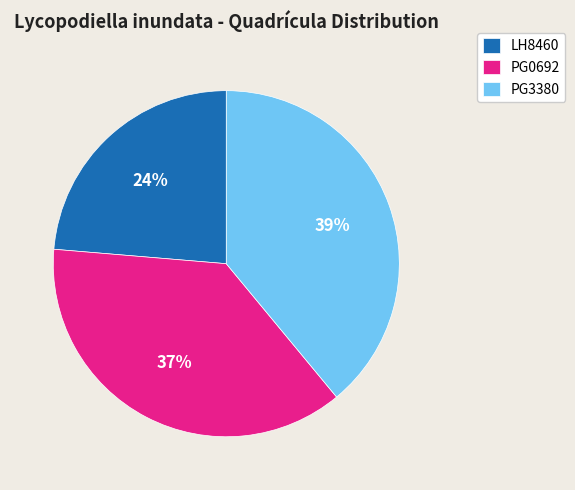

Does any single category account for the majority?

No